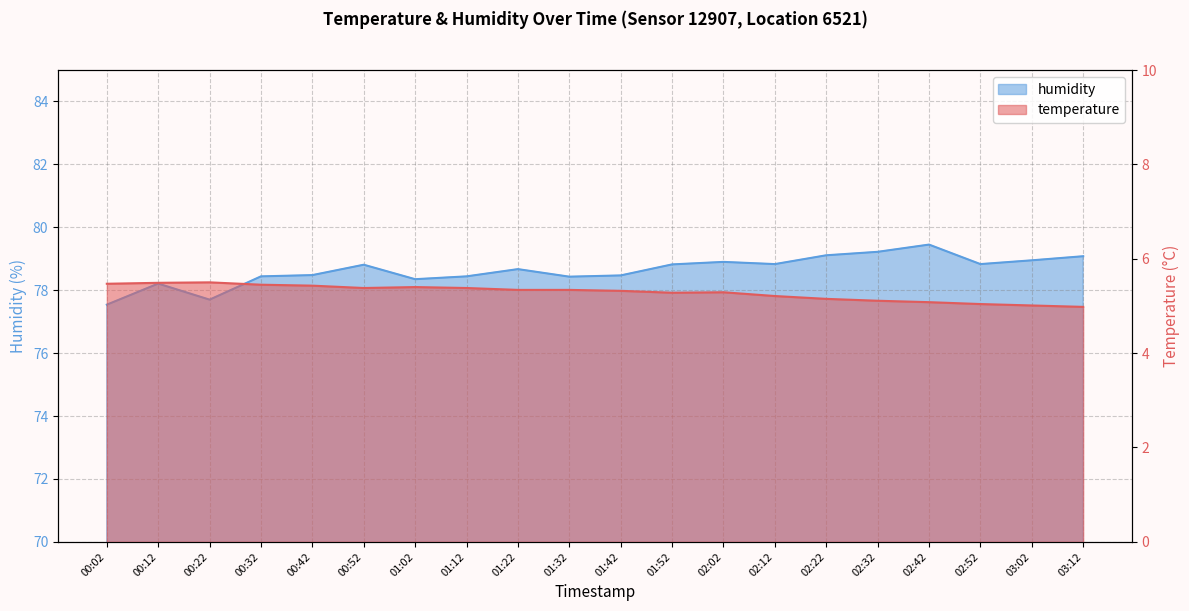

Is the value of temperature at 03:02 greater than the value of humidity at 03:12?

No